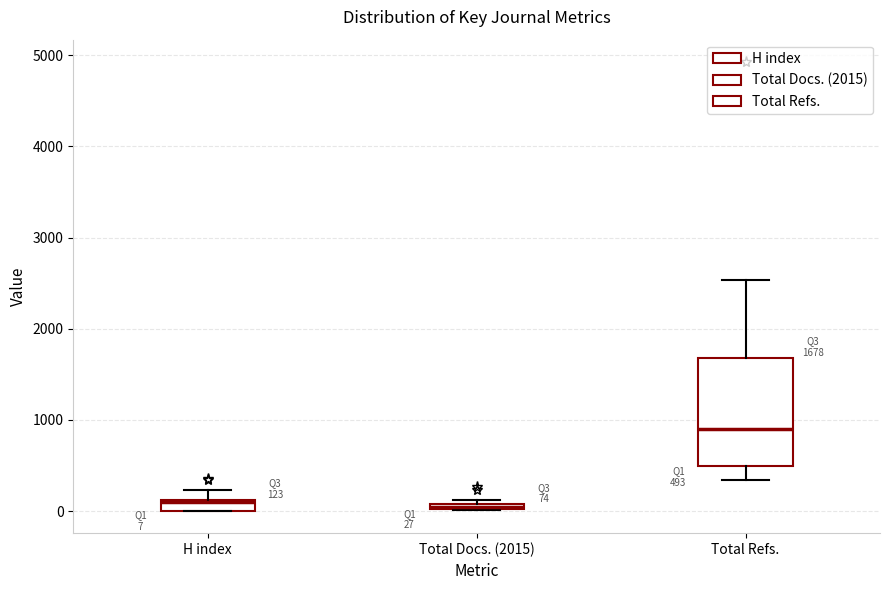

Which box is the tallest, from its lower edge to its upper edge?

Total Refs.